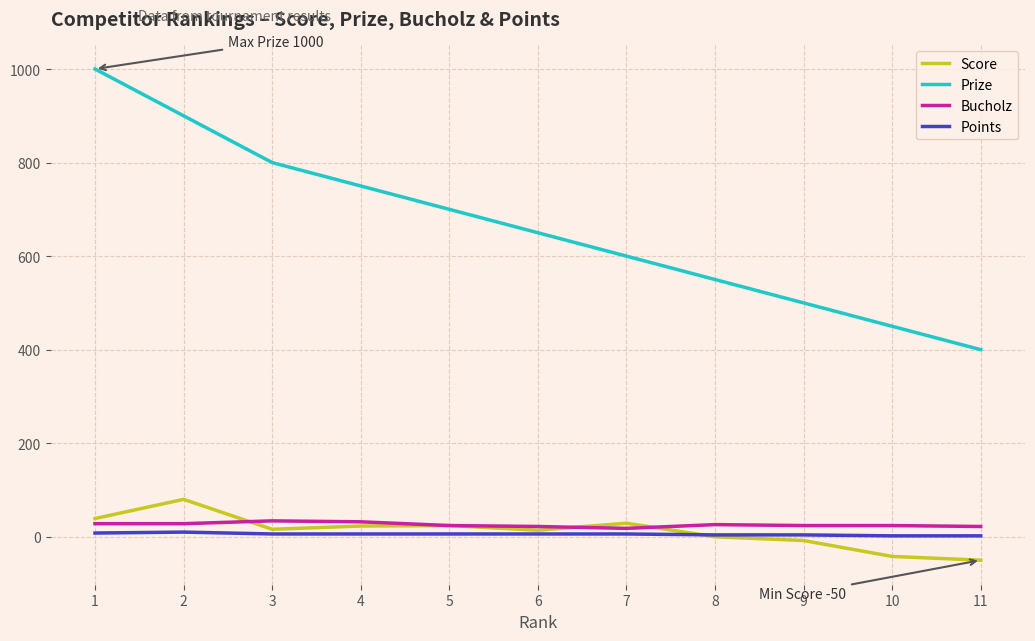

Does the chart have visible grid lines?

Yes